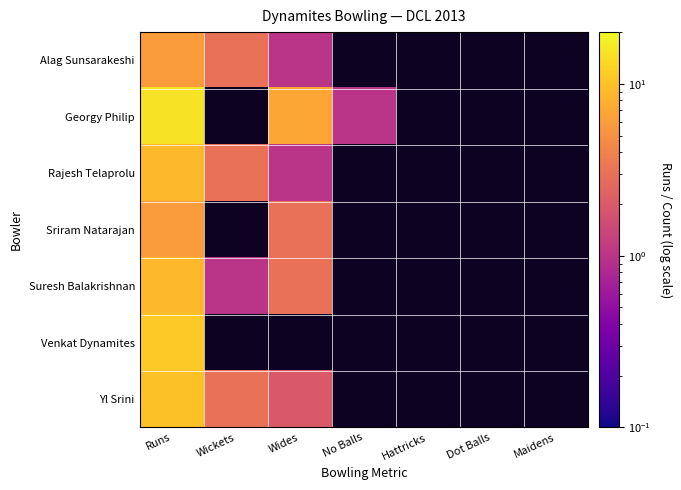

Where is Sriram Natarajan nearest to the value 4?

Wides